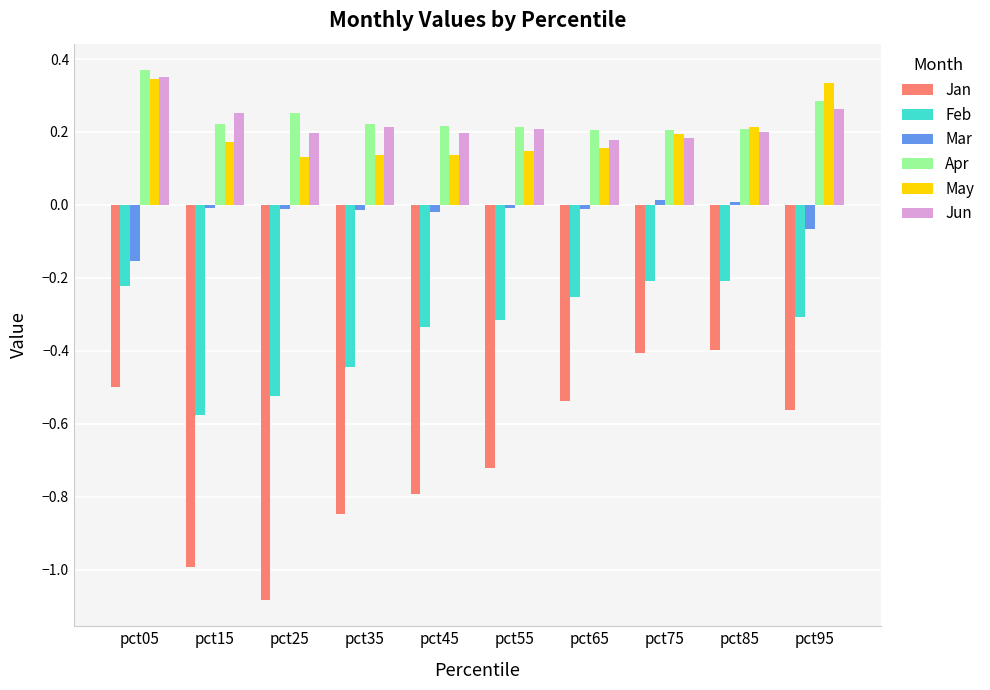

At pct95, list the series in order from smallest to largest.

Jan, Feb, Mar, Jun, Apr, May